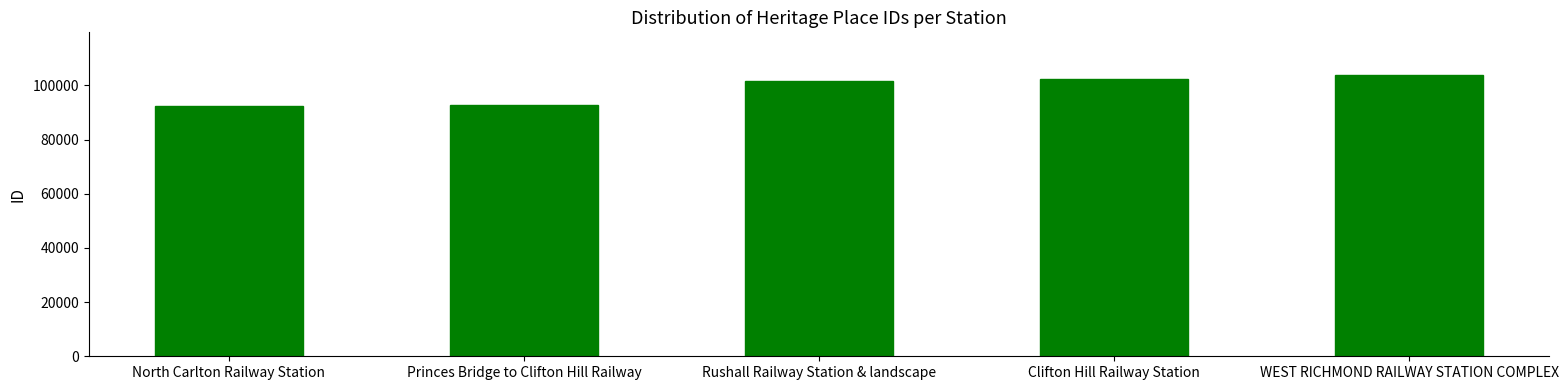

What is the difference between the maximum and minimum values?

11421